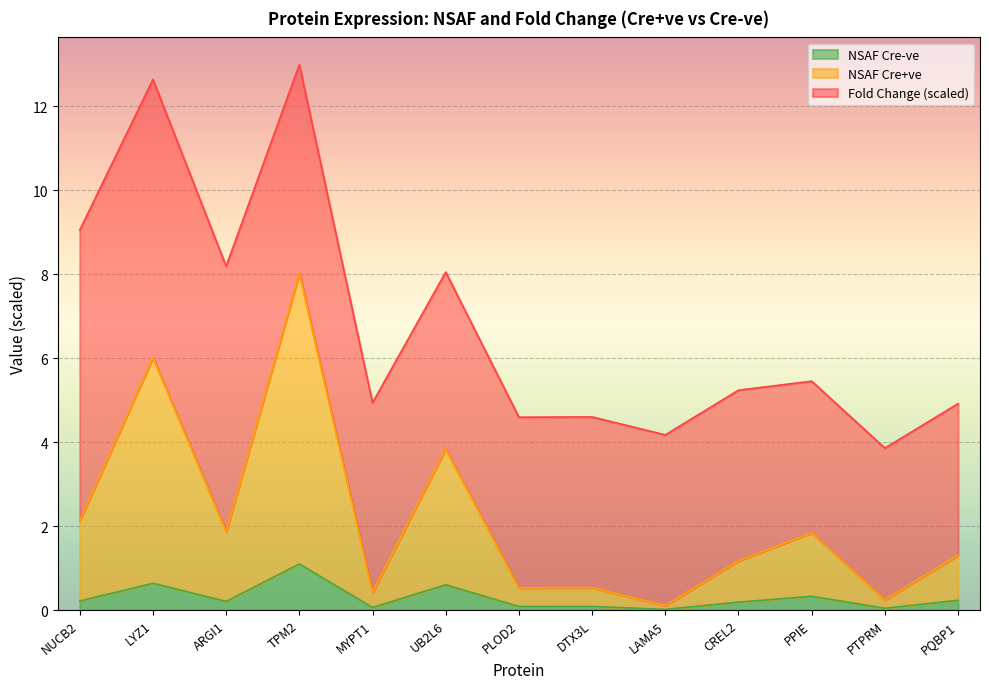

Where is the first local minimum for NSAF Cre+ve?

ARGI1